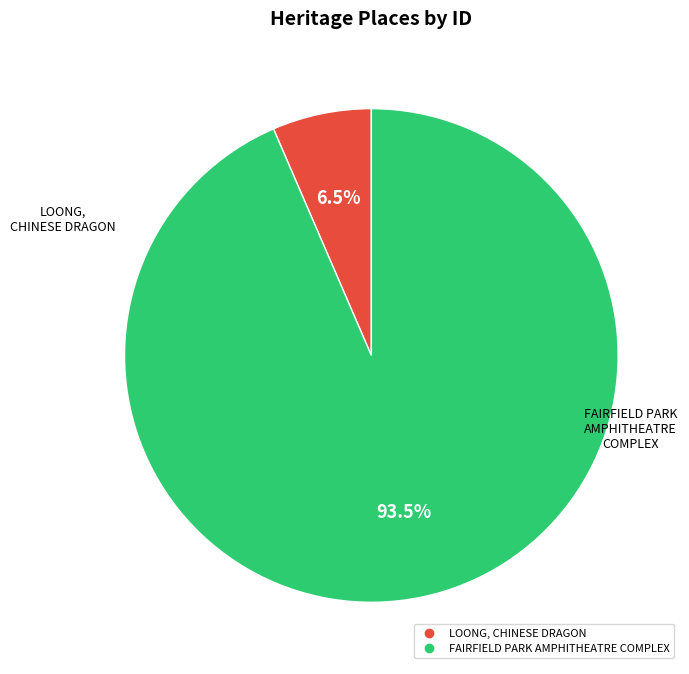

How many segments does this pie chart have?

2